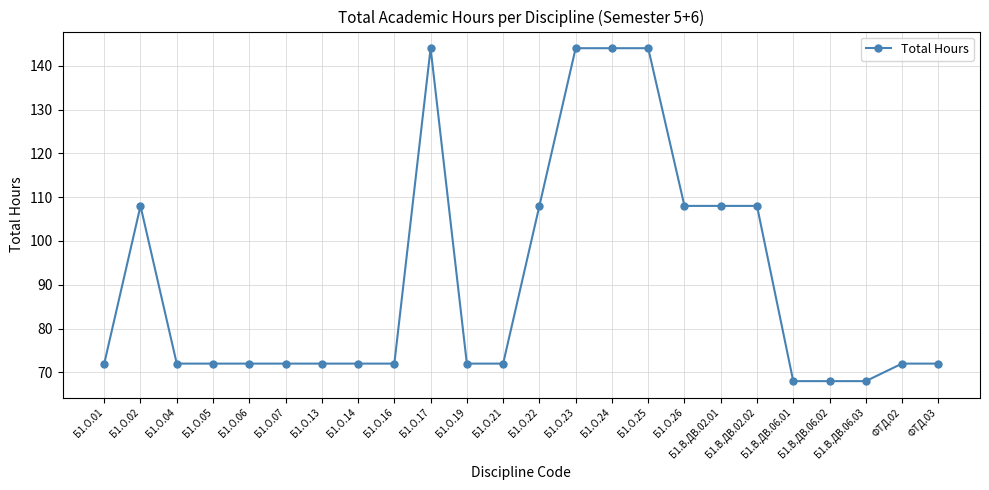

What is the sum of all values?

2184